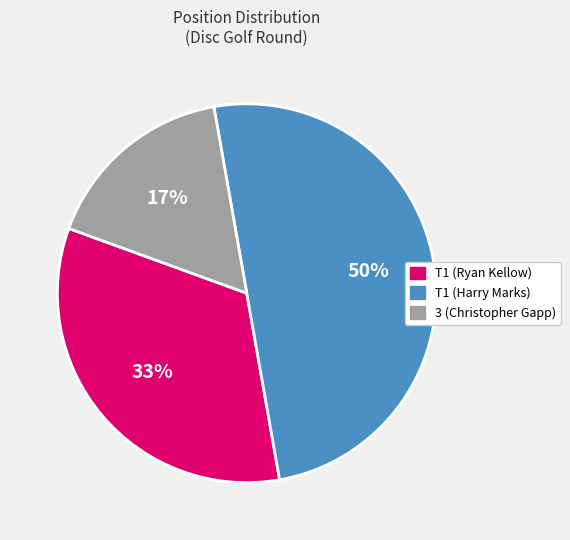

Combined, do T1 (Harry Marks) and 3 (Christopher Gapp) account for over 50%?

Yes